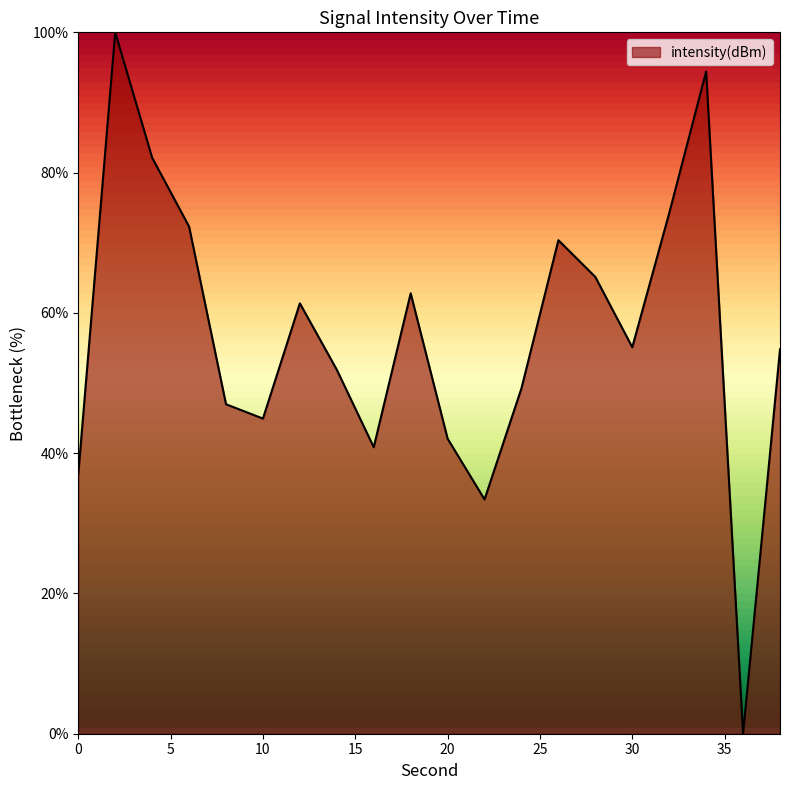

What is the greatest value displayed?

100.0